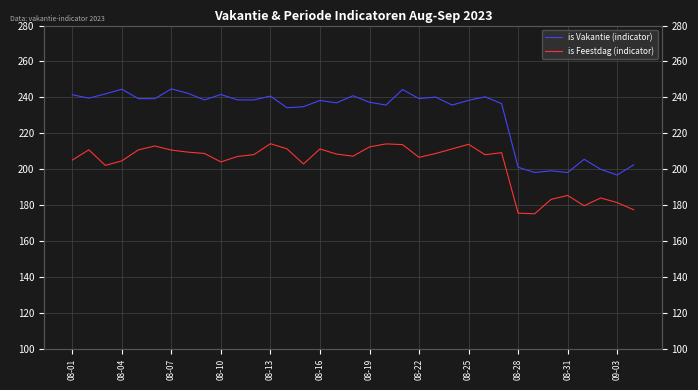

Between 08-16 and 08-28, which series saw the biggest shift?

is Vakantie (indicator)